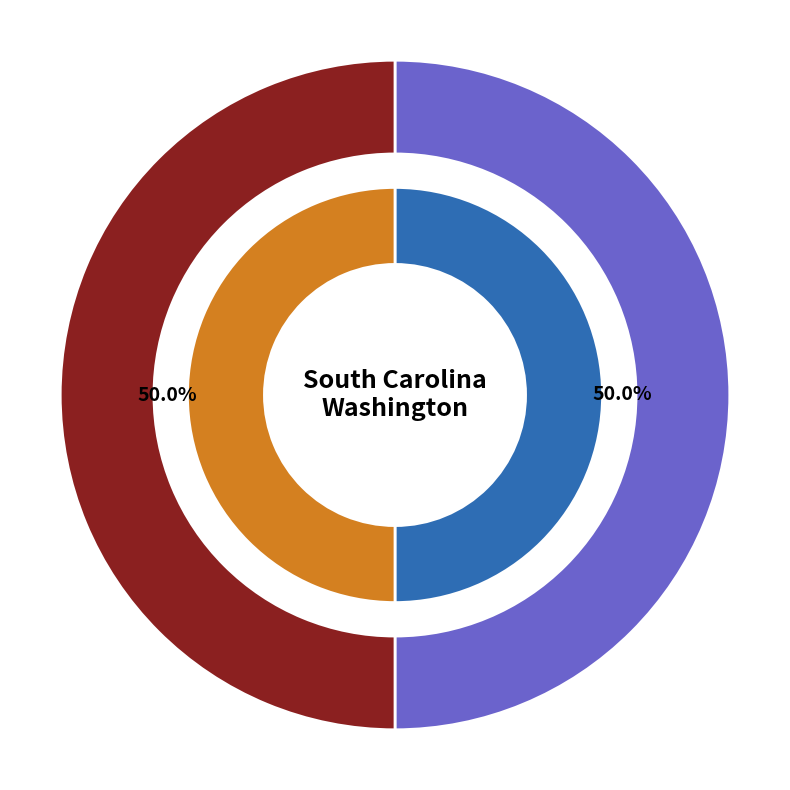

What percentage is the Rosannah McClelland Moore slice, to the nearest percent?

50%